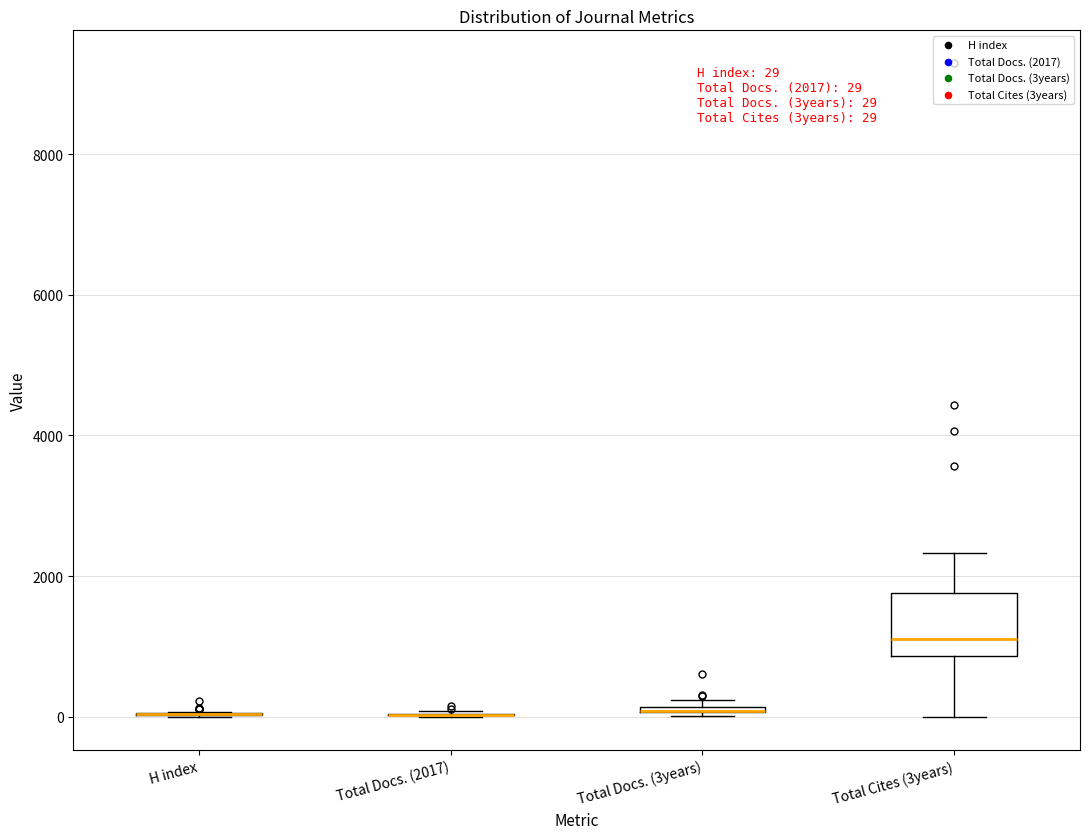

Comparing the boxes themselves (not the whiskers), which one is the tallest?

Total Cites (3years)